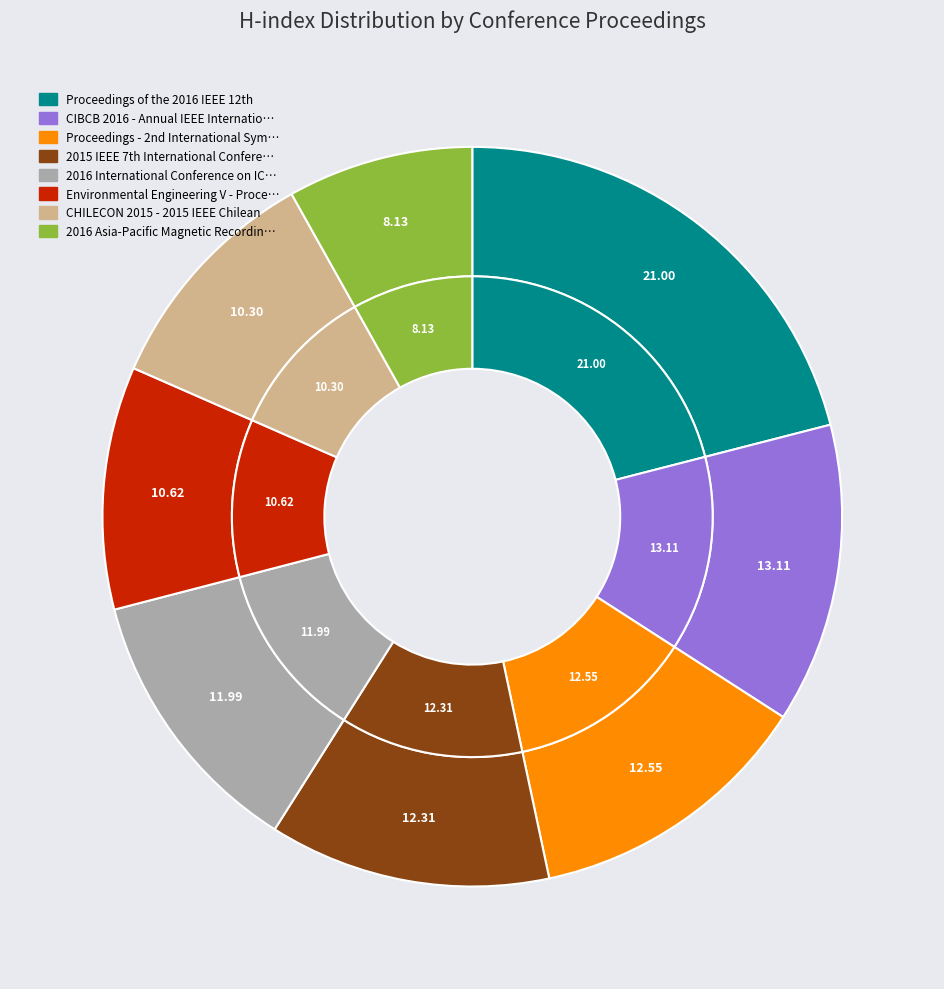

Is there any slice that represents more than half of the pie?

No